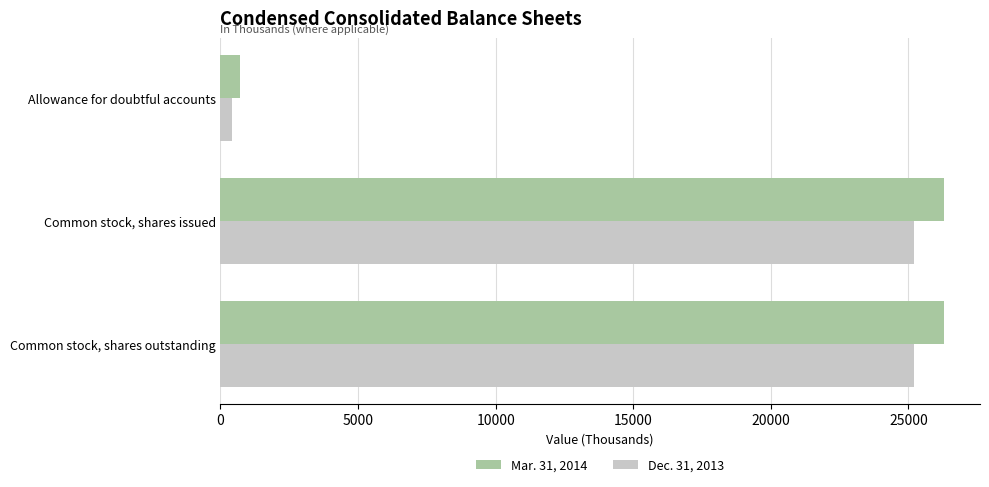

What is the approximate value of Dec. 31, 2013 at Common stock, shares outstanding?

25206